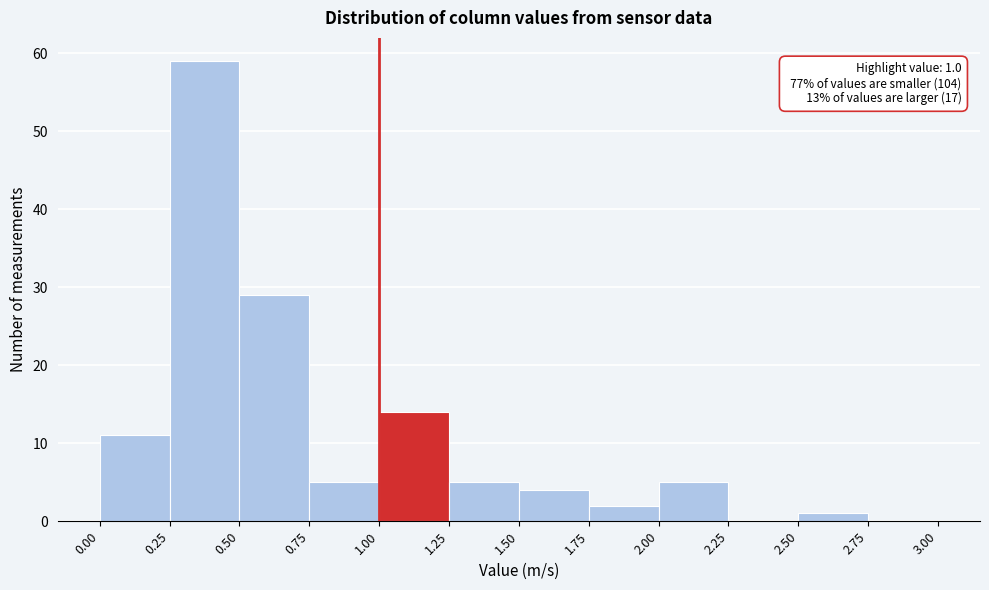

Over which range of the x-axis is the bar tallest?

0.25 to 0.50